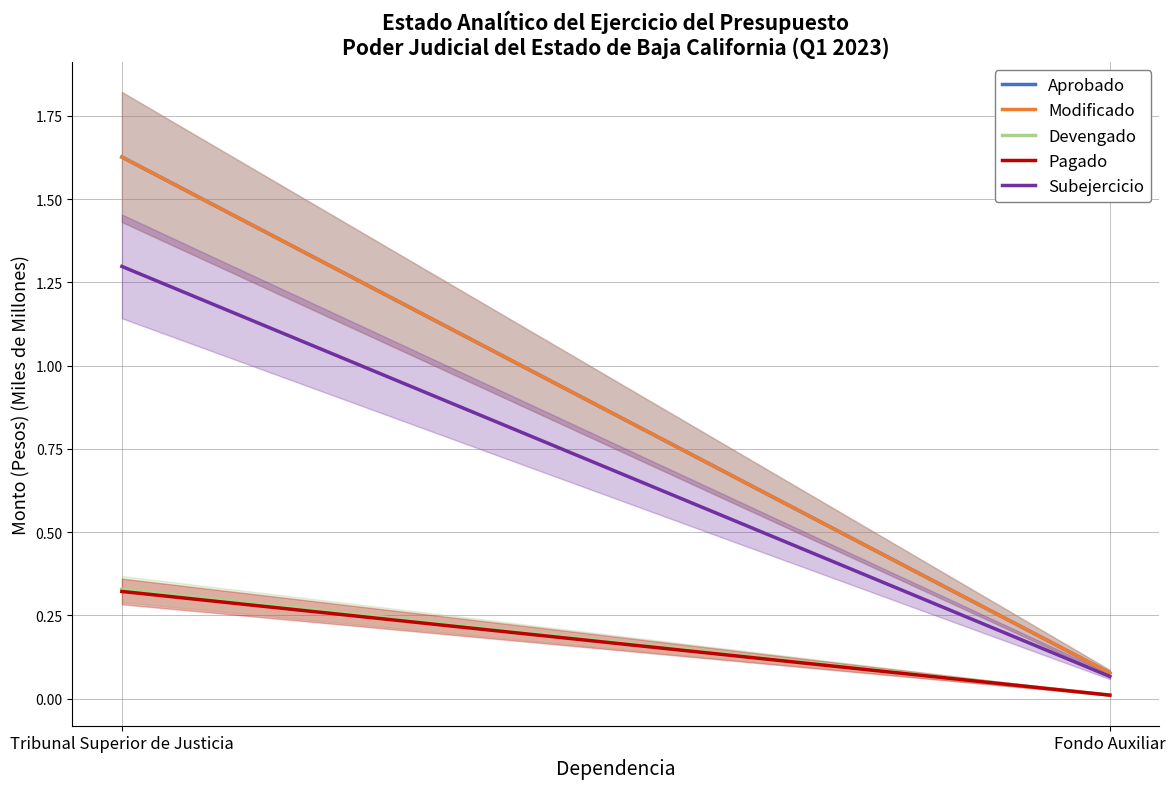

Reading left to right, what are all the values shown in this chart?

Aprobado: Tribunal Superior de Justicia=1.6	Fondo Auxiliar=0.1
Modificado: Tribunal Superior de Justicia=1.6	Fondo Auxiliar=0.1
Devengado: Tribunal Superior de Justicia=0.3	Fondo Auxiliar=0.0
Pagado: Tribunal Superior de Justicia=0.3	Fondo Auxiliar=0.0
Subejercicio: Tribunal Superior de Justicia=1.3	Fondo Auxiliar=0.1